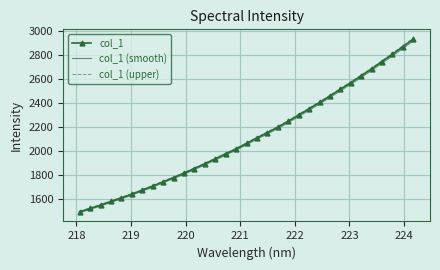

Which series has the widest spread of values?

col_1 (upper)